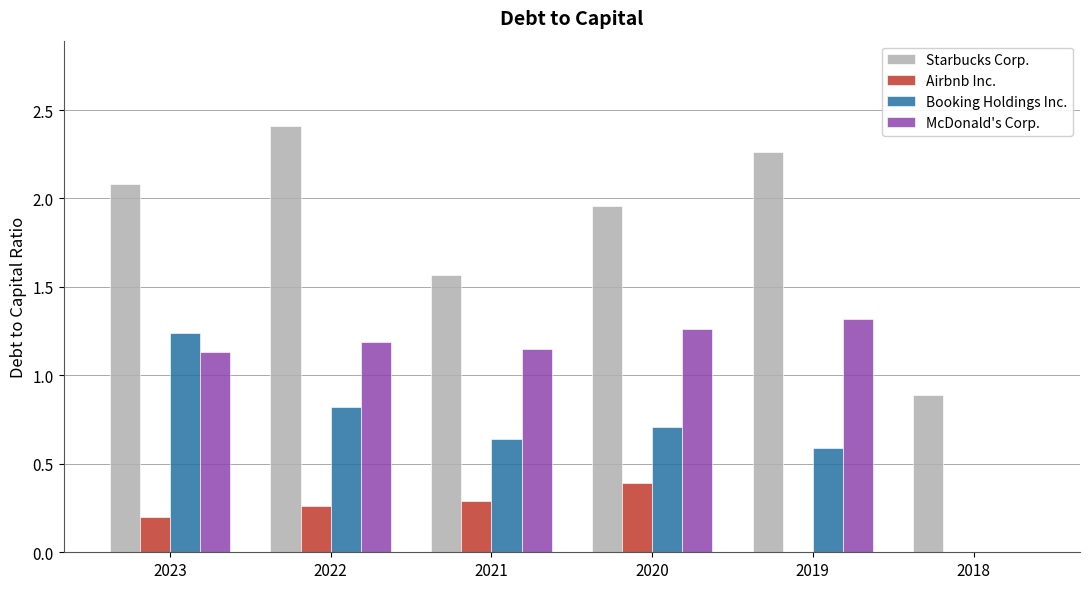

What are all the series names shown in the legend?

Starbucks Corp., Airbnb Inc., Booking Holdings Inc., McDonald's Corp.